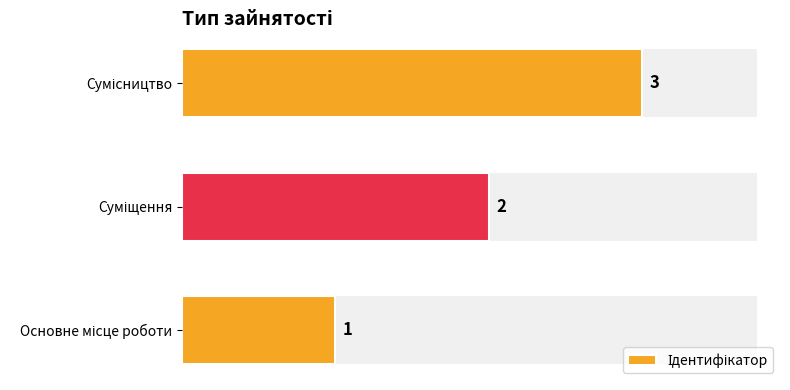

How many values are between 1 and 3?

3